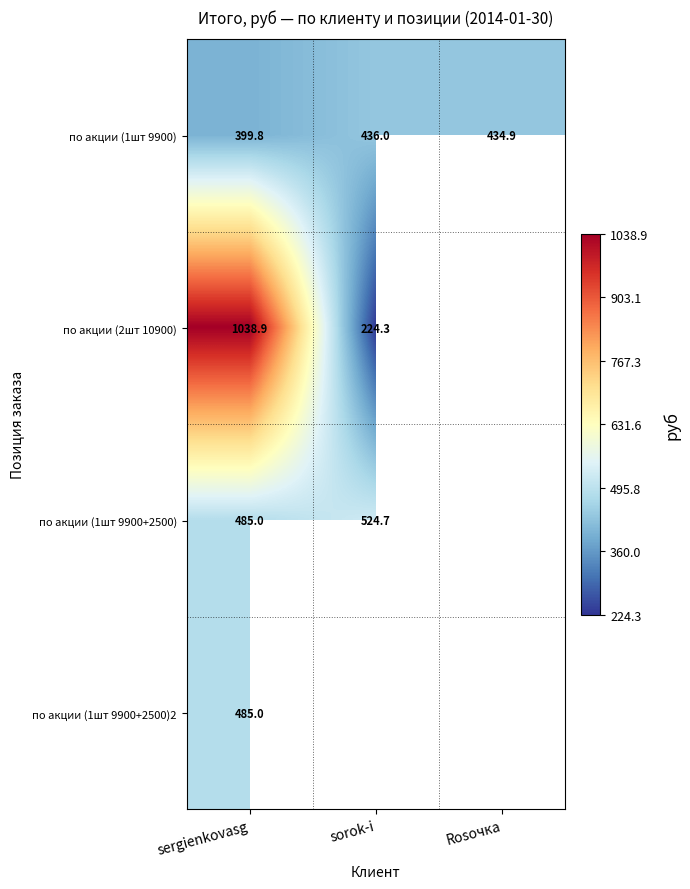

Which has a higher value, sergienkovasg or sorok-i?

sorok-i